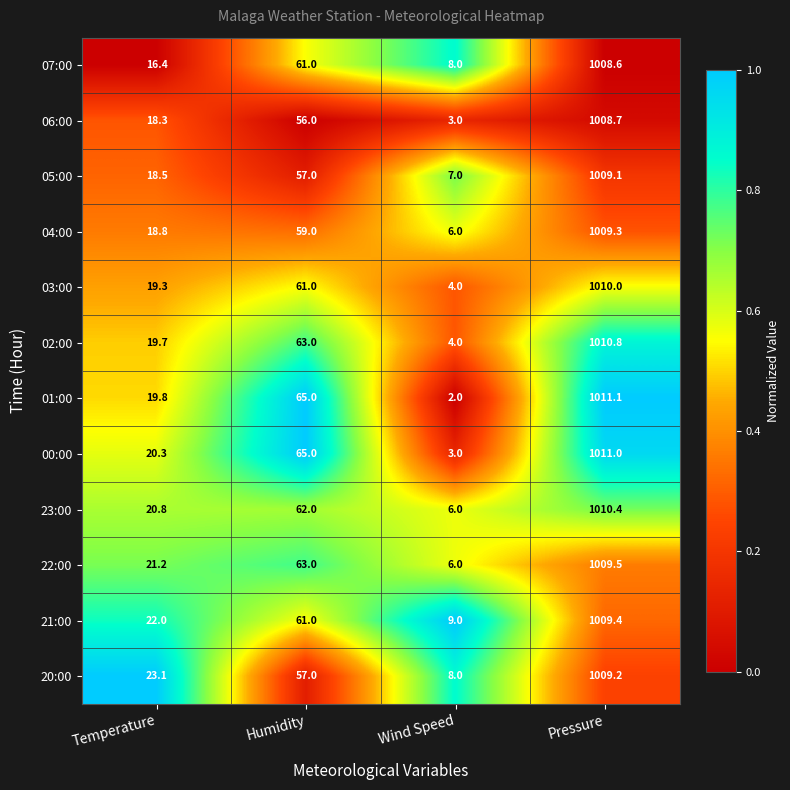

What is the difference between the maximum and minimum values in the 06:00 series?

1005.7